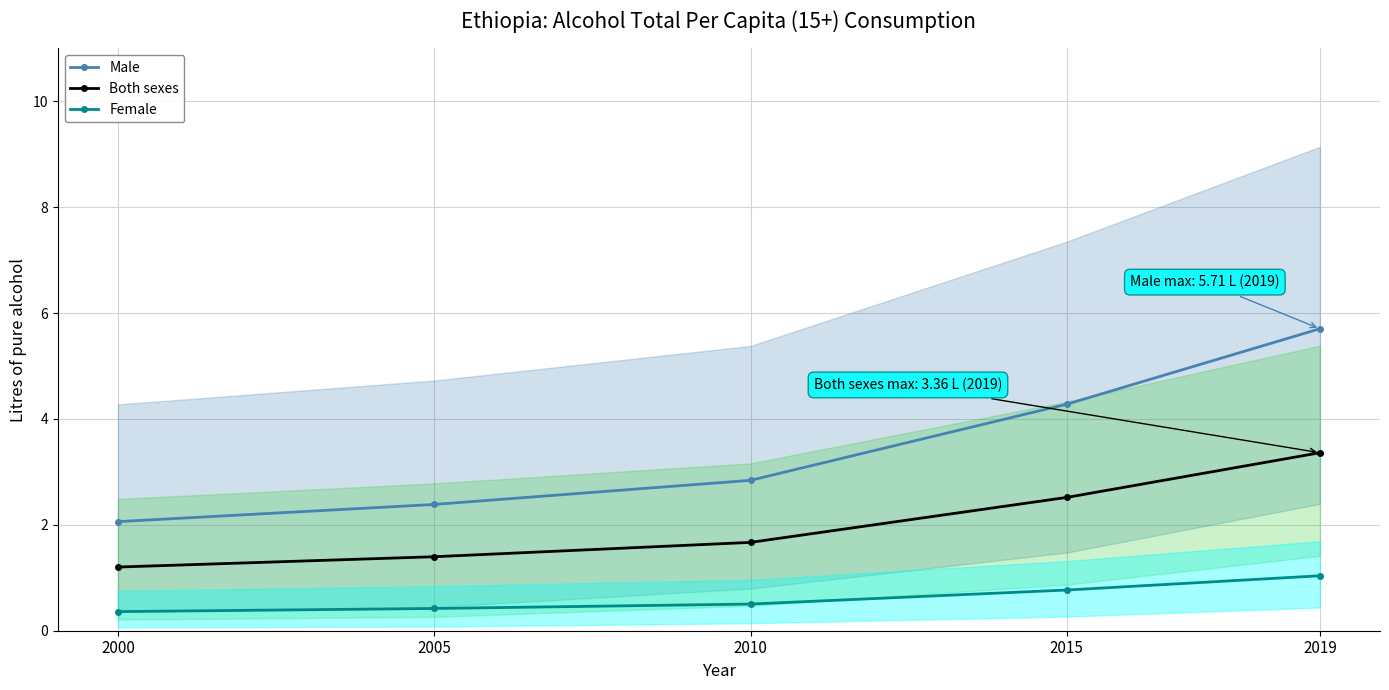

What are all the series names shown in the legend?

Male, Both sexes, Female